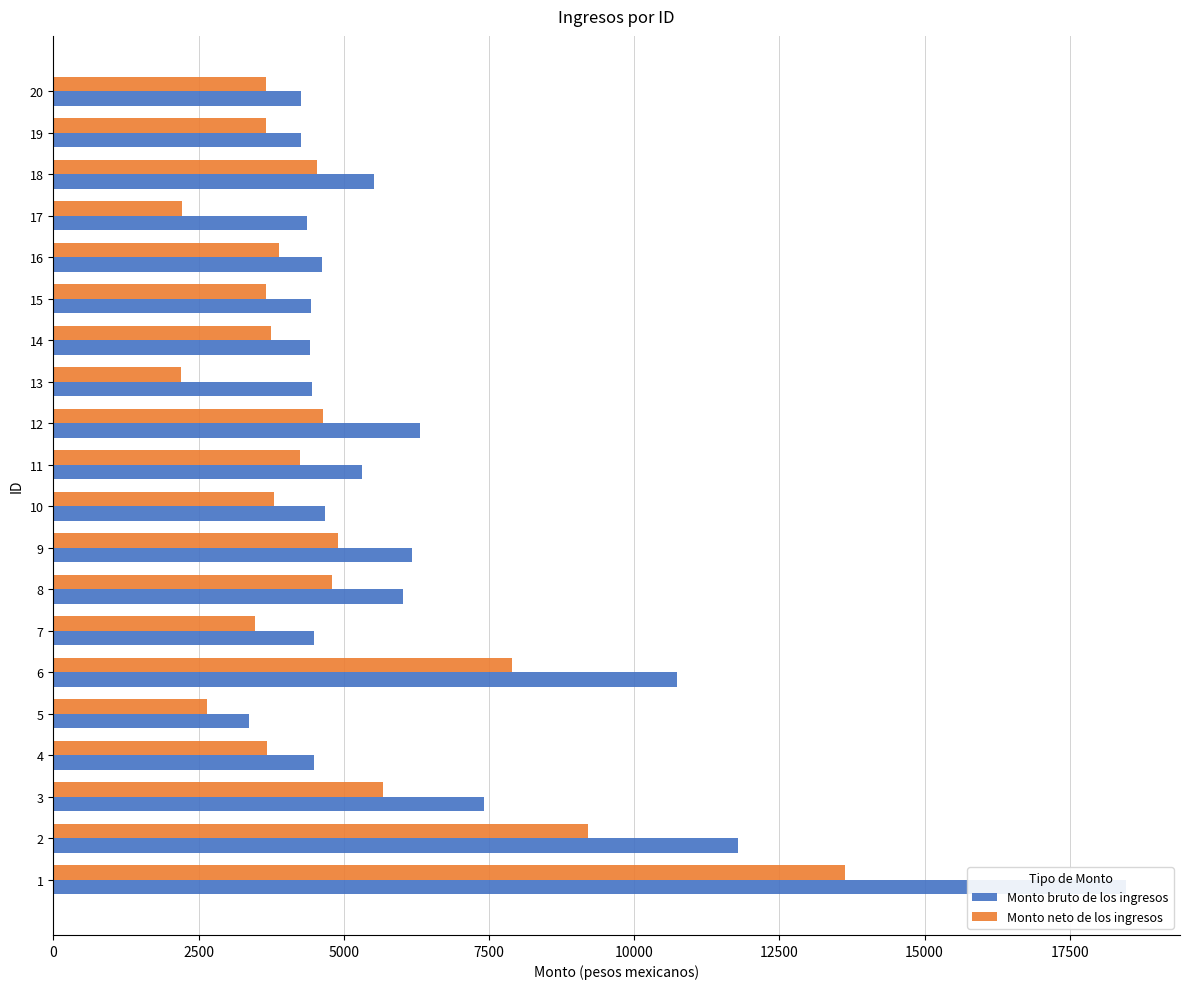

How many bars are there in each group?

2